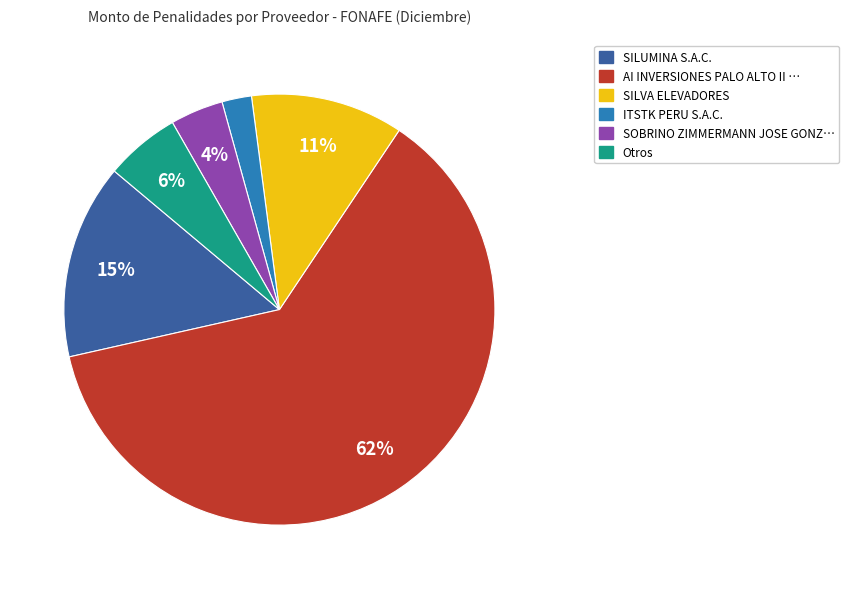

Is there a majority slice in this chart?

Yes